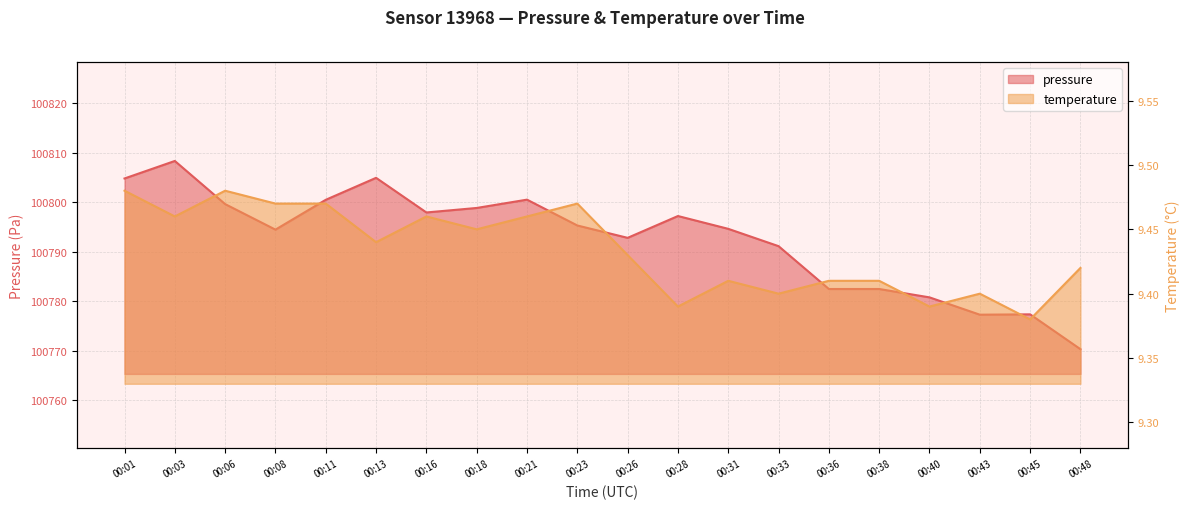

True or false: temperature has a value of 9.4 at 00:13.

True